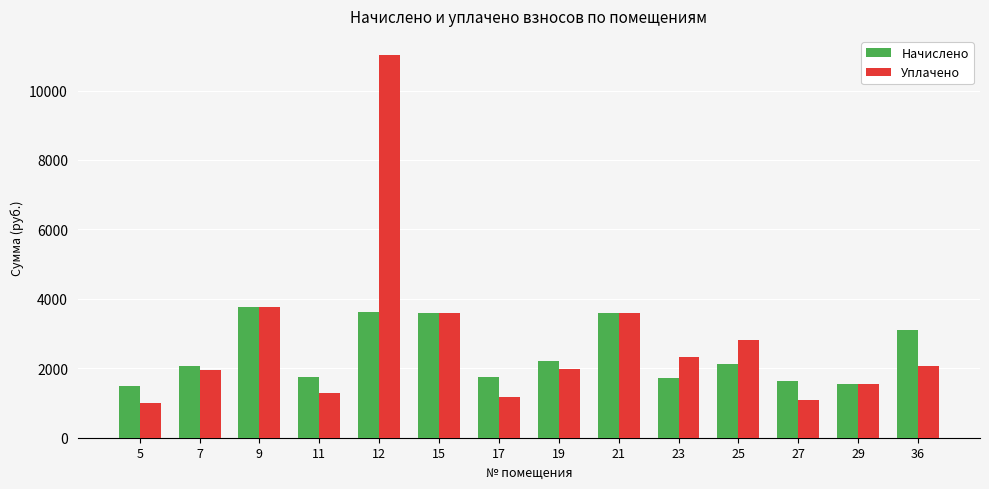

Does the chart contain stacked bars?

No